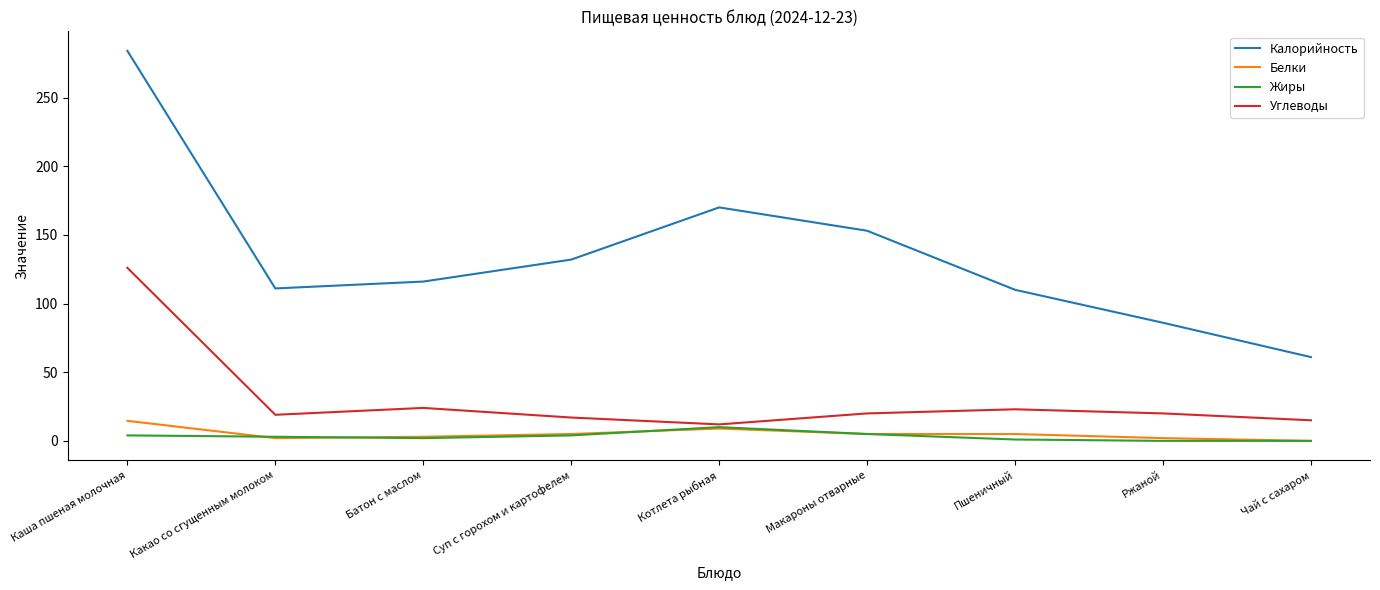

True or false: Калорийность and Жиры cross at least once.

False